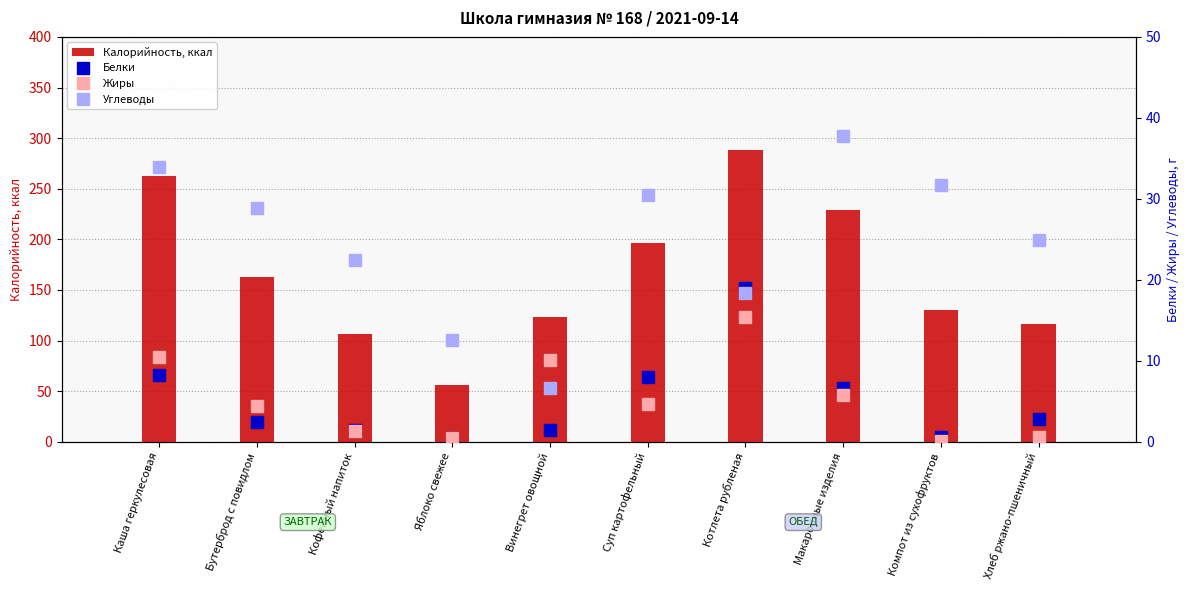

Where is Калорийность, ккал nearest to the value 172?

Бутерброд с повидлом